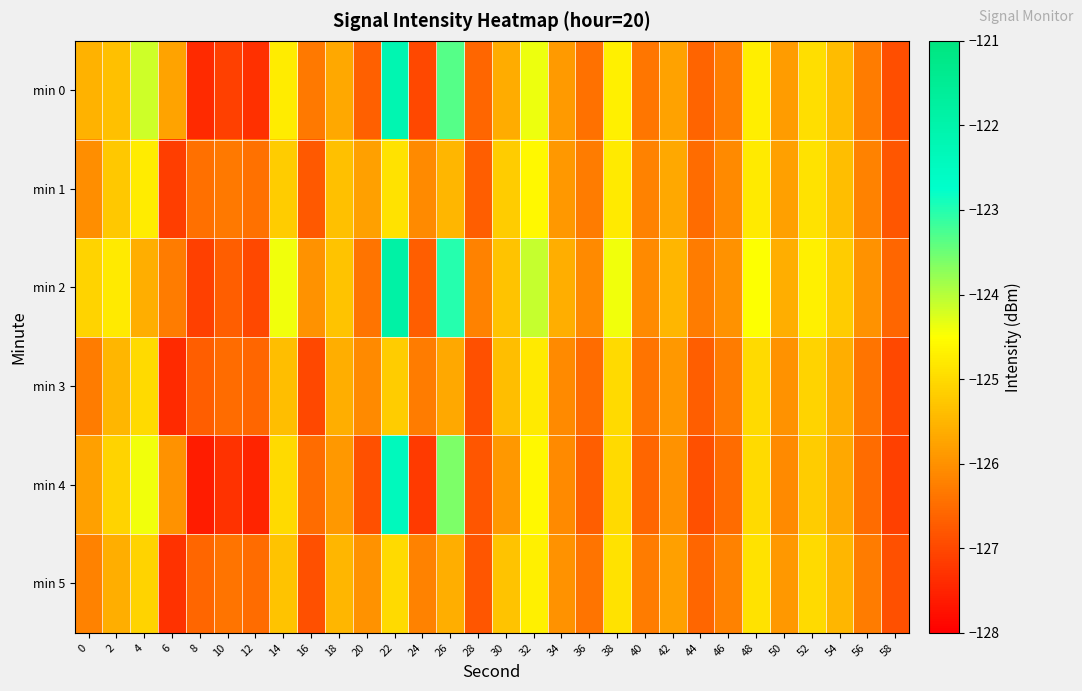

What is the difference between the highest and lowest values at 44?

0.6